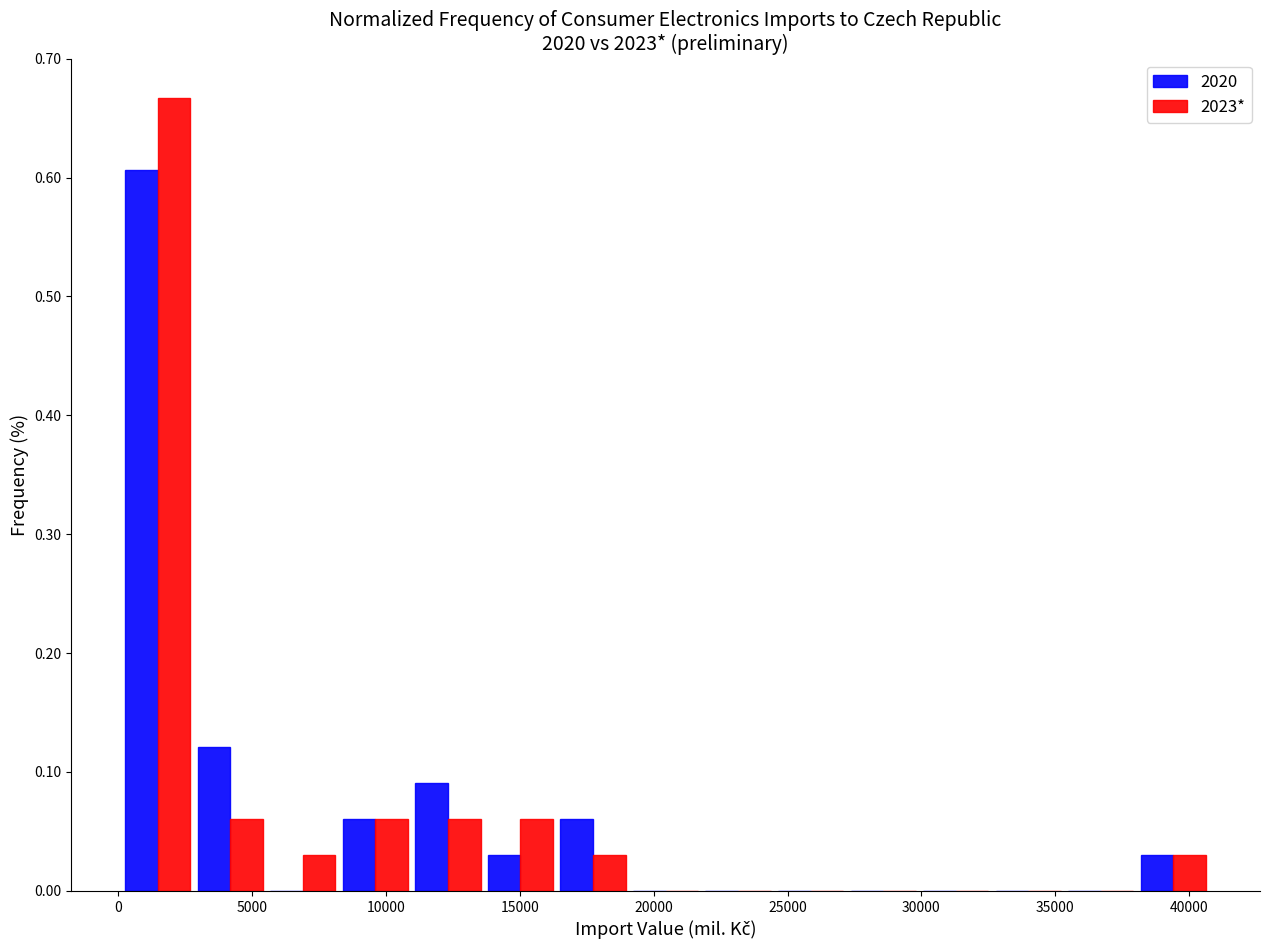

In the 2020 series, which range on the x-axis has the tallest bar?

0 to 3000